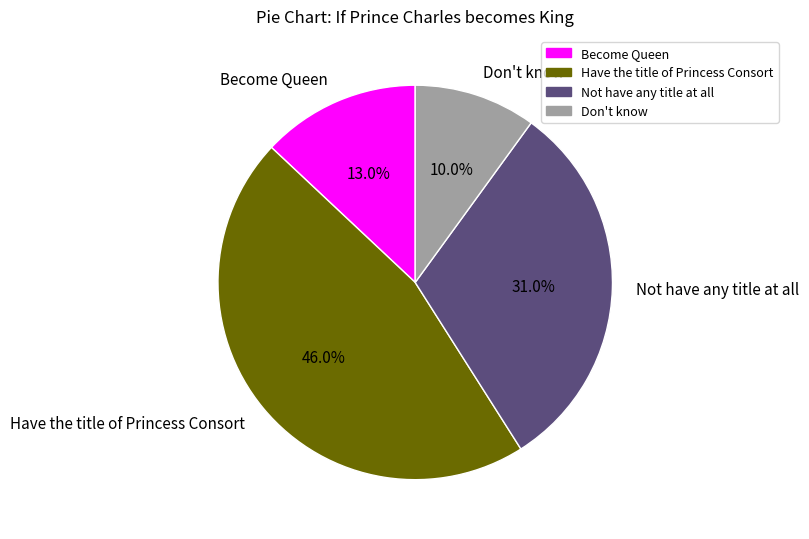

What percentage is the Become Queen slice, to the nearest percent?

13%